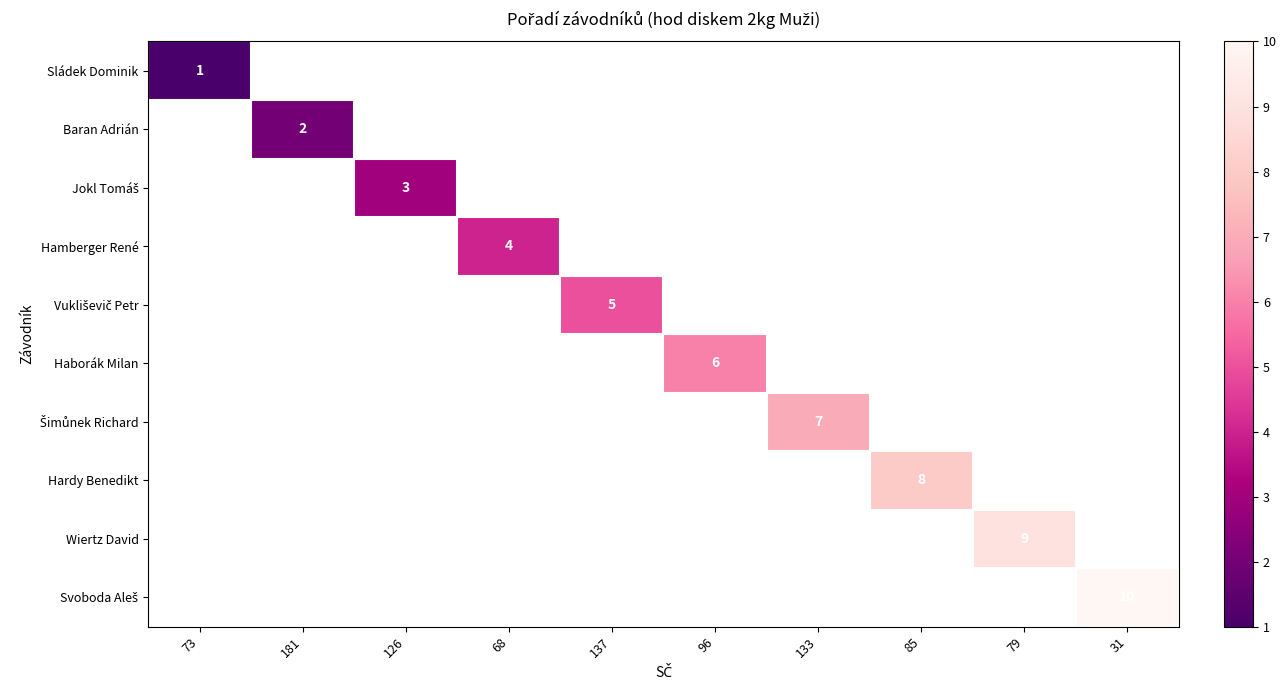

What is the smallest value displayed?

1.0